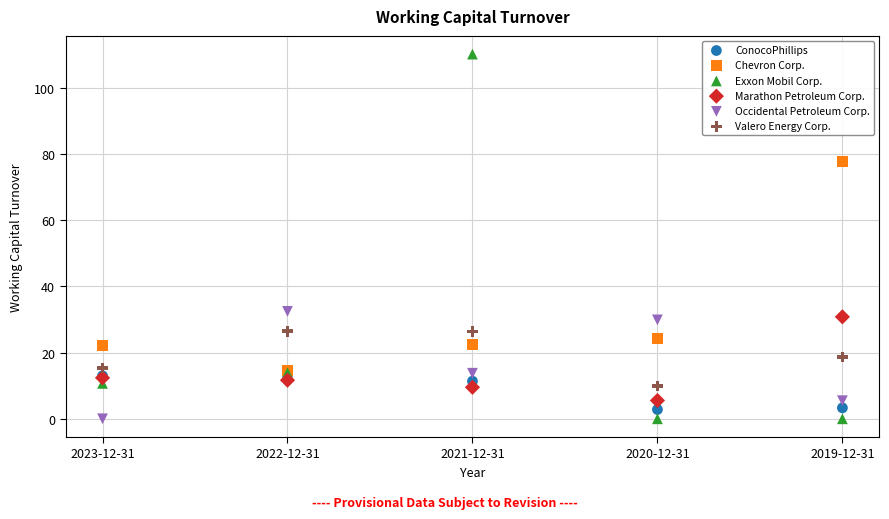

What are all the series names shown in the legend?

ConocoPhillips, Chevron Corp., Exxon Mobil Corp., Marathon Petroleum Corp., Occidental Petroleum Corp., Valero Energy Corp.